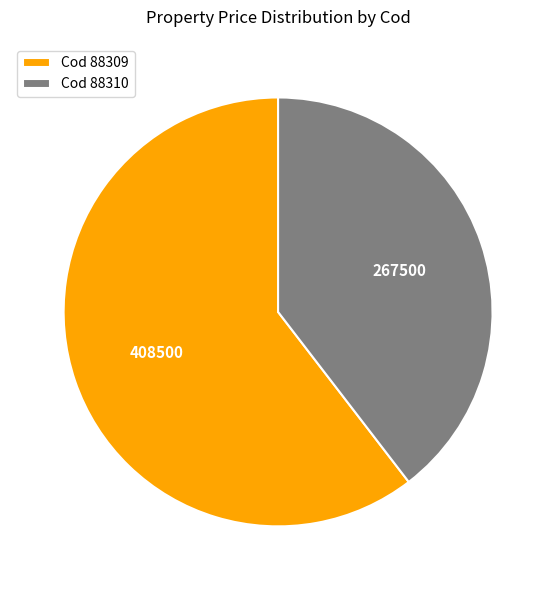

Approximately how many times larger is the value at Cod 88309 compared to Cod 88310?

1.5